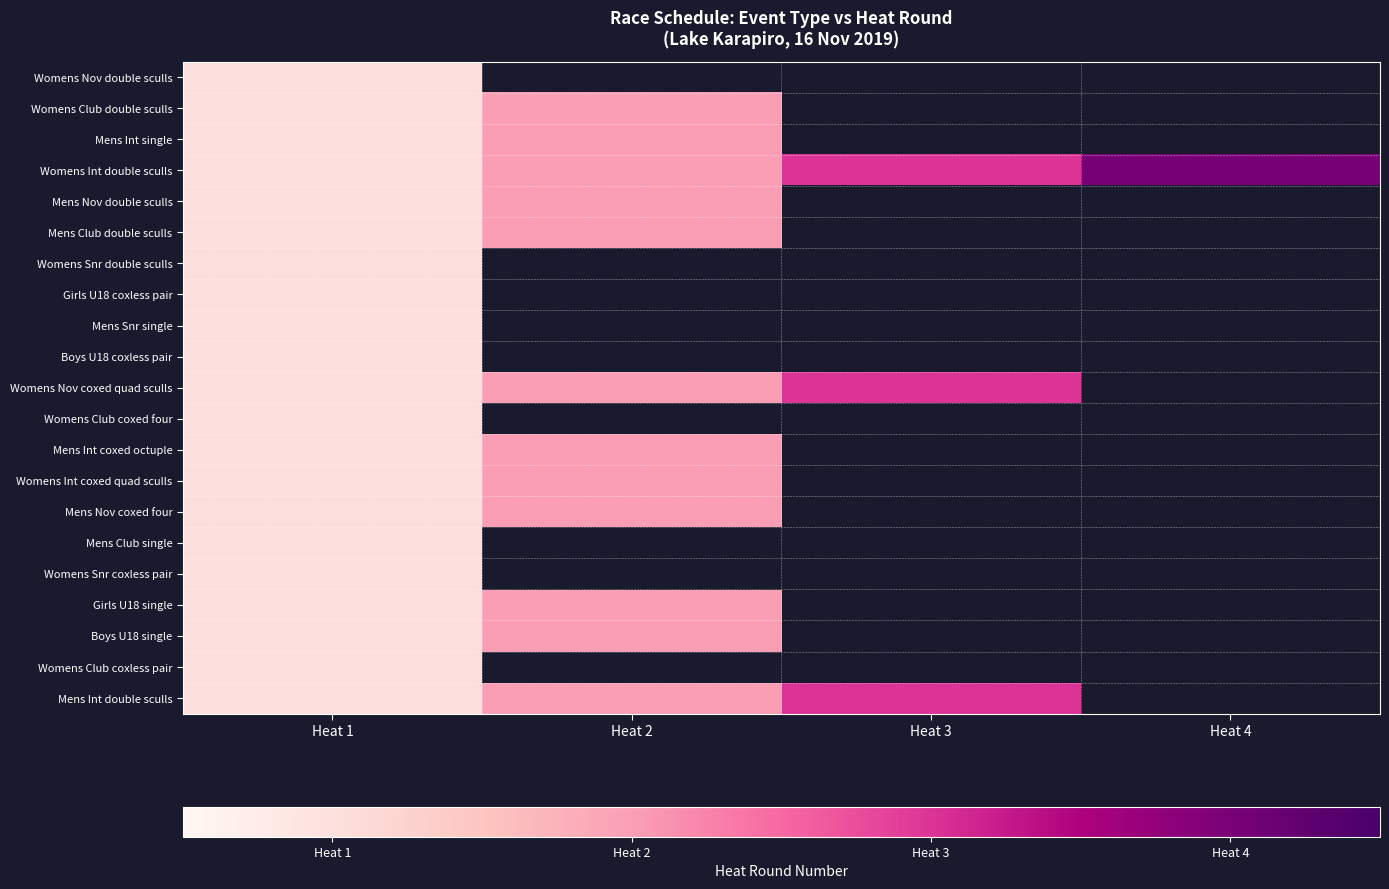

How many positive values does the Mens Club double sculls series have?

2